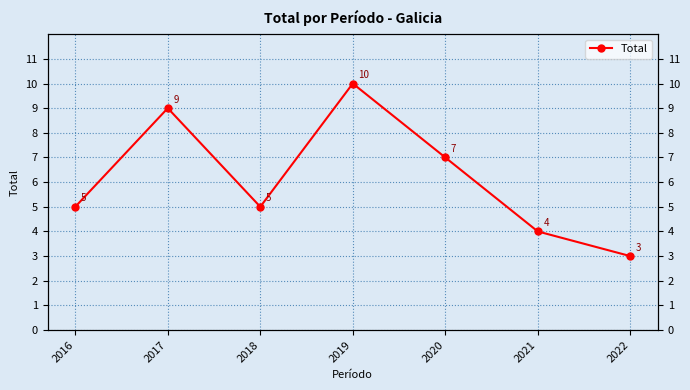

Where is the data nearest to the value 6?

2016